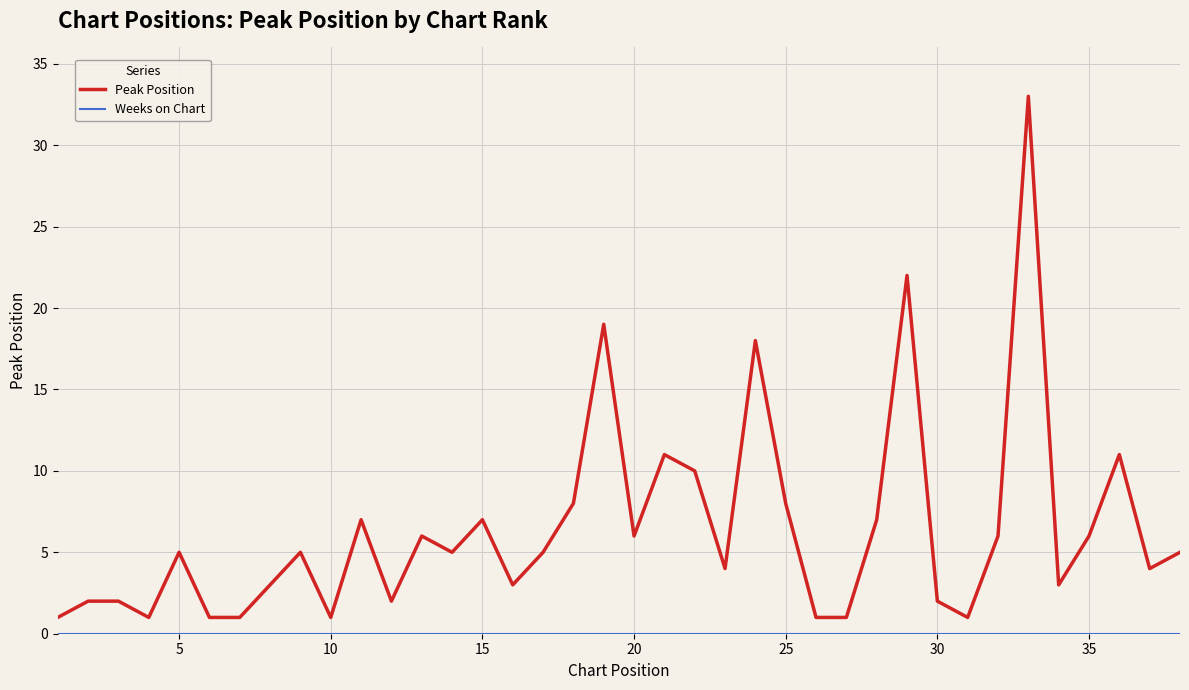

Which series has the largest total across all categories?

Peak Position